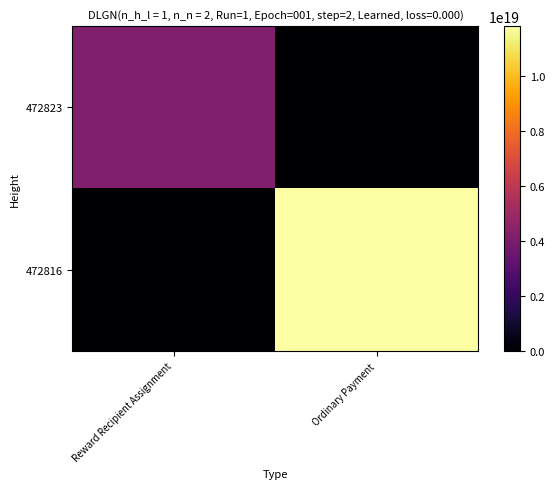

Reading left to right, what are all the values shown in this chart?

472823: Reward Recipient Assignment=4154167204629351936	Ordinary Payment=0
472816: Reward Recipient Assignment=0	Ordinary Payment=11801282280258457600